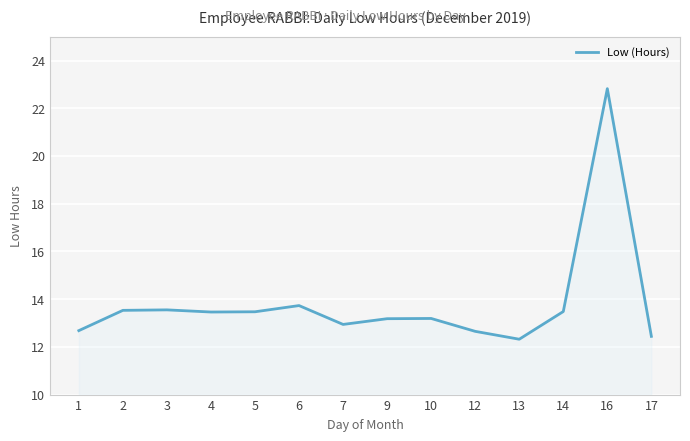

True or false: the data has more than 2 interior local peaks.

True